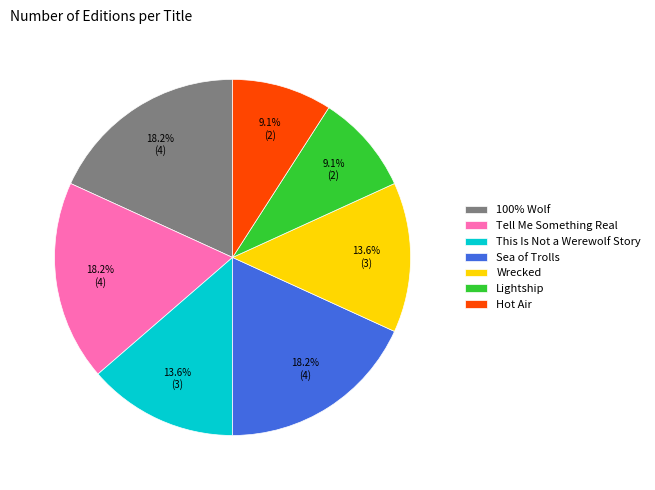

Is there a majority slice in this chart?

No